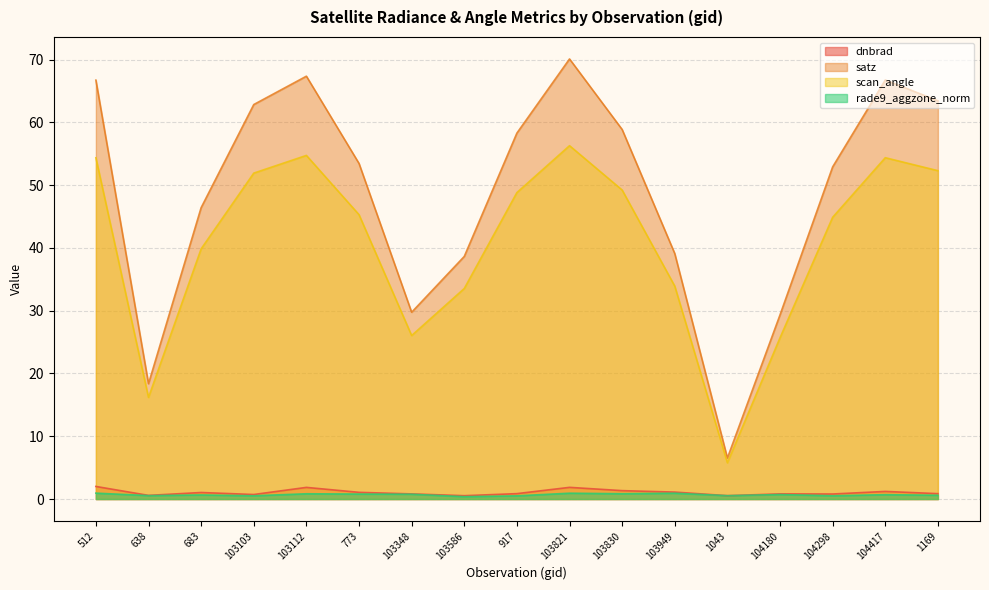

Between 773 and 104417, which series saw the biggest shift?

satz